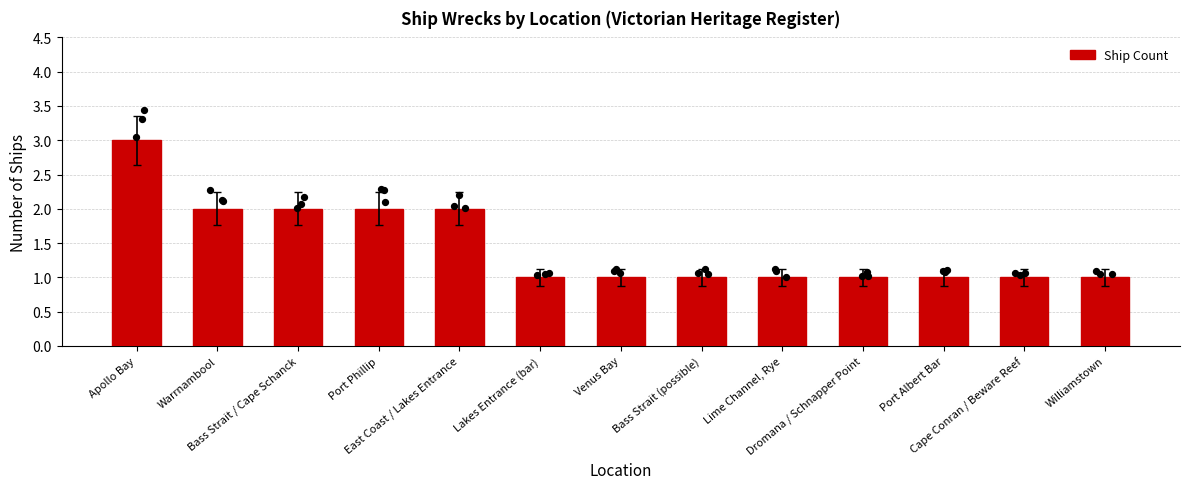

What is the change in value from Port Phillip to Lakes Entrance (bar)?

-1